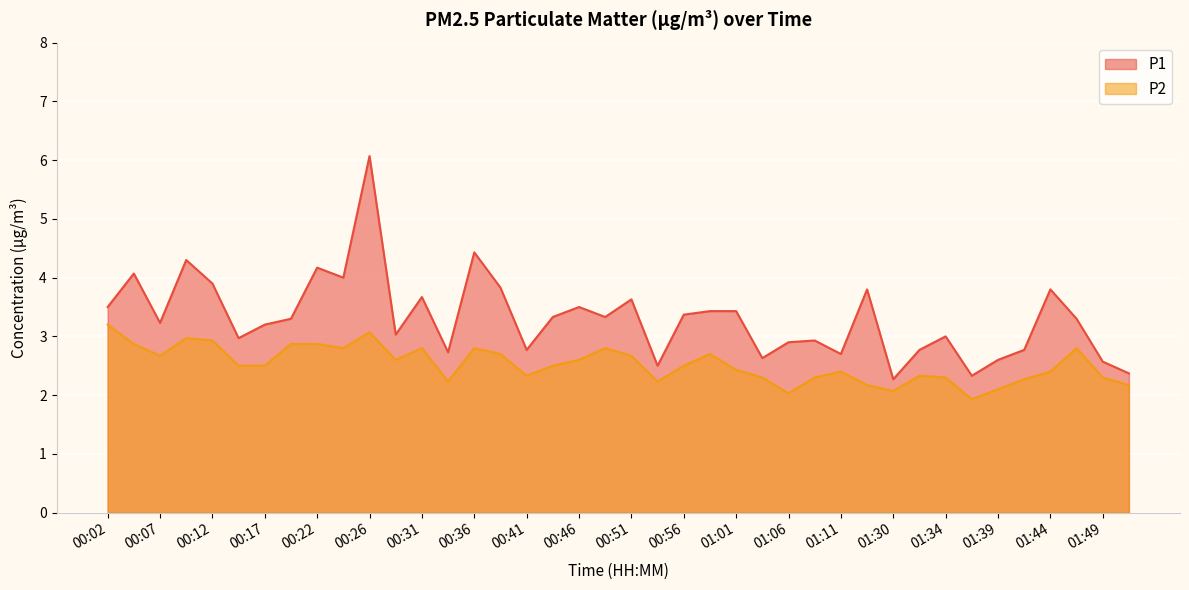

At which label does P1 reach its minimum?

01:30